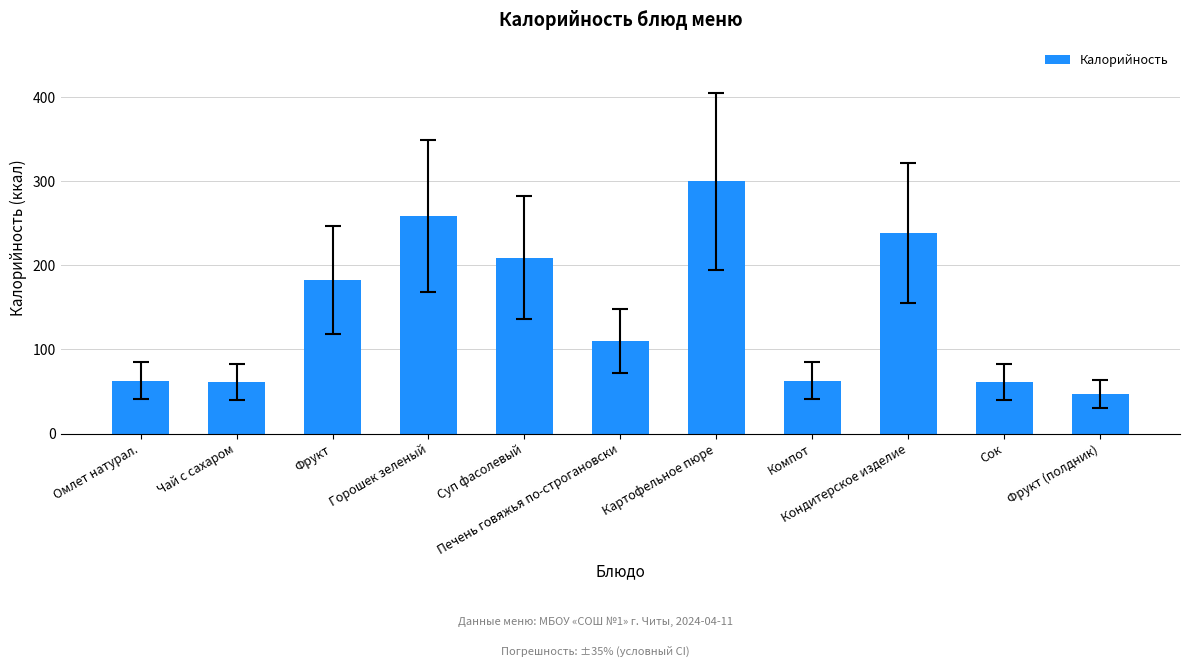

Reading left to right, extract all data points from this chart.

Омлет натурал.=63	Чай с сахаром=61	Фрукт=183	Горошек зеленый=259	Суп фасолевый=209	Печень говяжья по-строгановски=110	Картофельное пюре=300	Компот=63	Кондитерское изделие=238	Сок=61	Фрукт (полдник)=47